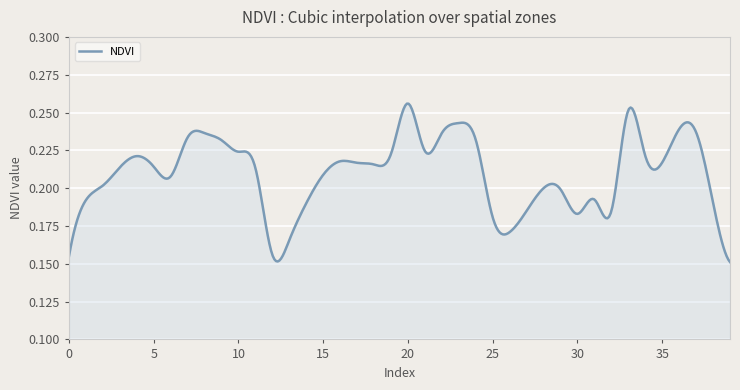

Is this an area chart (filled region under the line)?

Yes